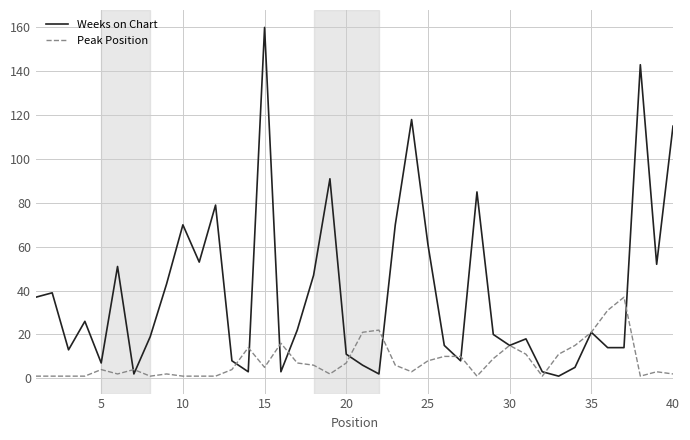

List the series in order of their overall mean, lowest first.

Peak Position, Weeks on Chart